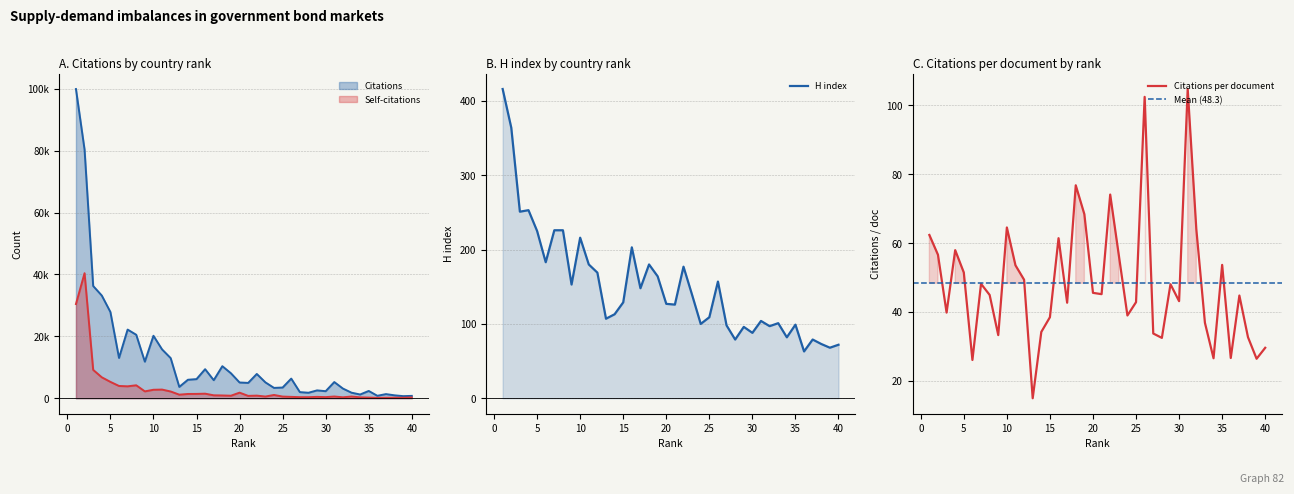

What is the difference between the maximum and minimum values in the Citations per document series?

89.9